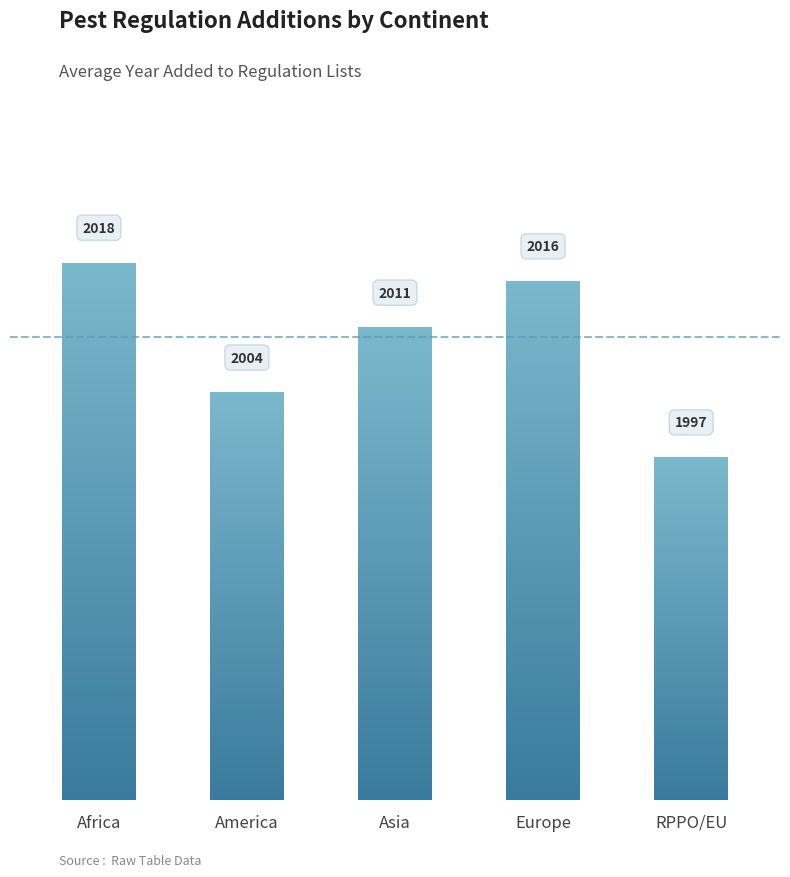

List the labels in order of value, largest first.

Africa, Europe, Asia, America, RPPO/EU